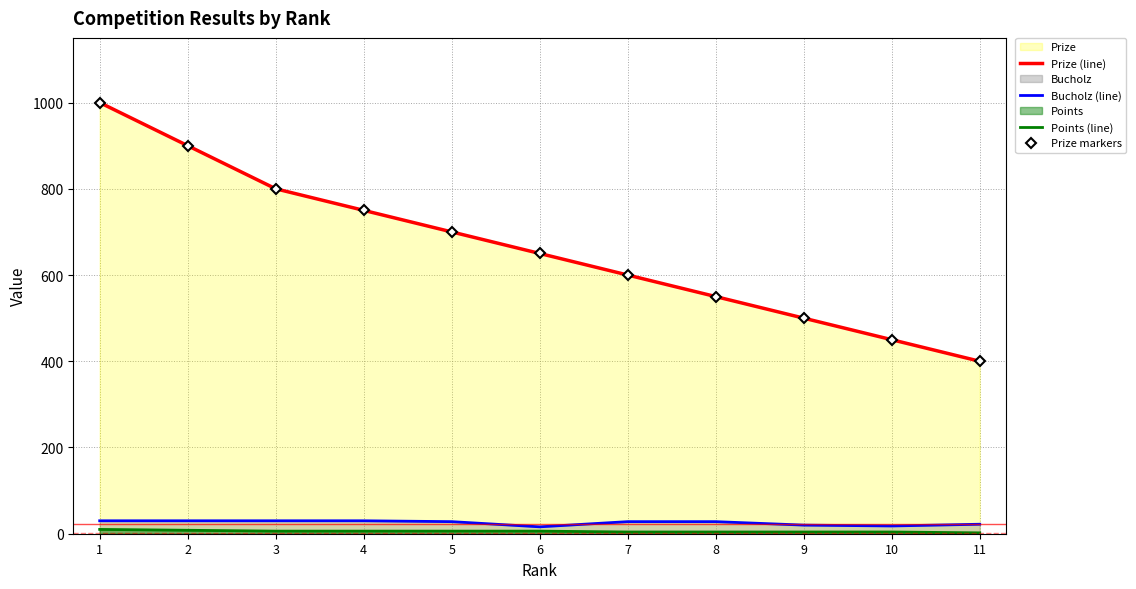

Between 5 and 7, which series saw the biggest shift?

Prize (line)